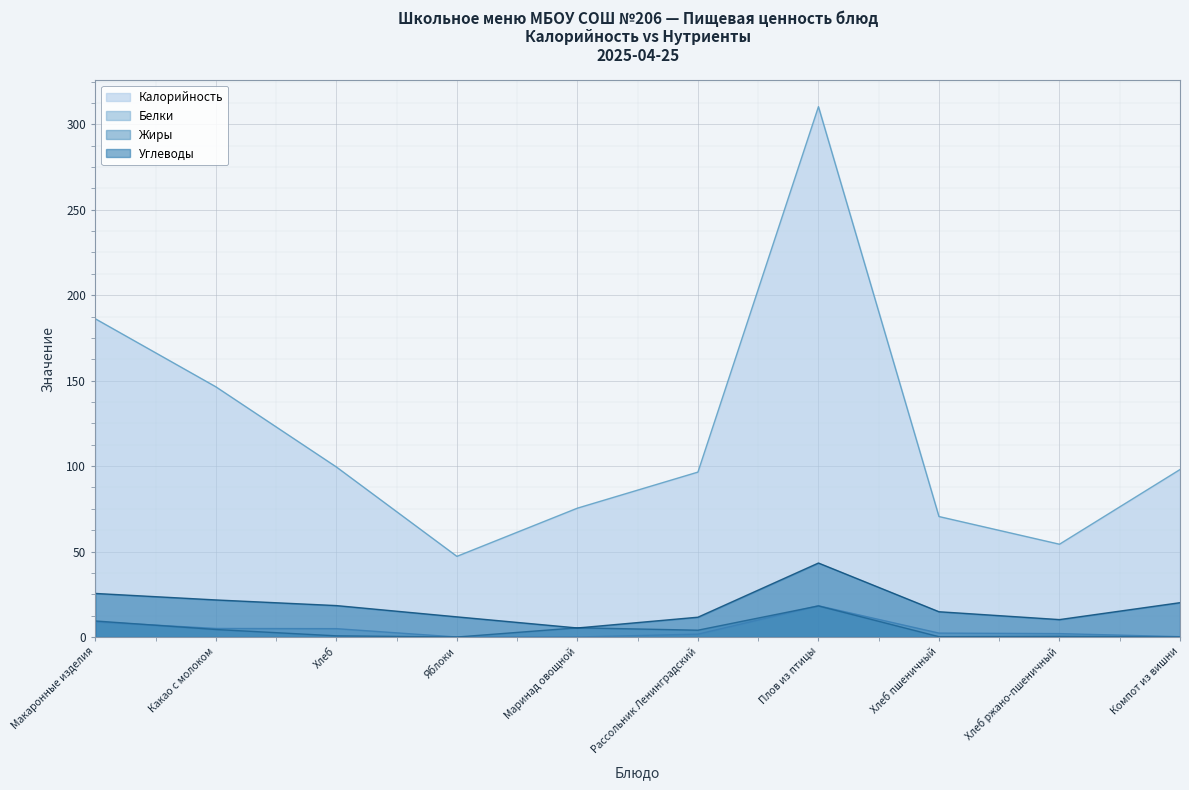

At Какао с молоком, list the series in order from smallest to largest.

Жиры, Белки, Углеводы, Калорийность